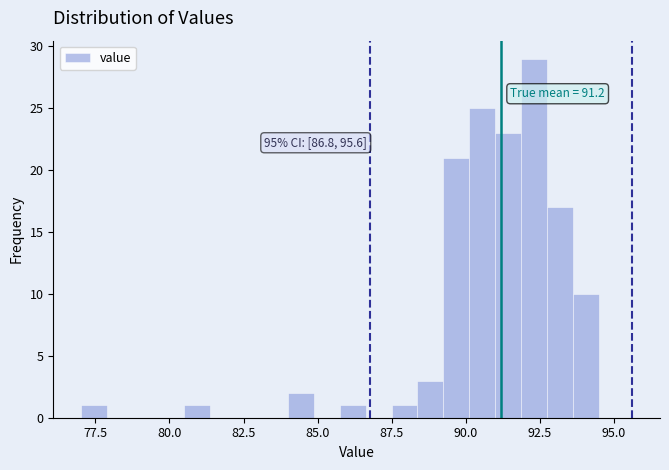

Read against the x-axis, roughly where is the centre of the tallest bar?

92.5